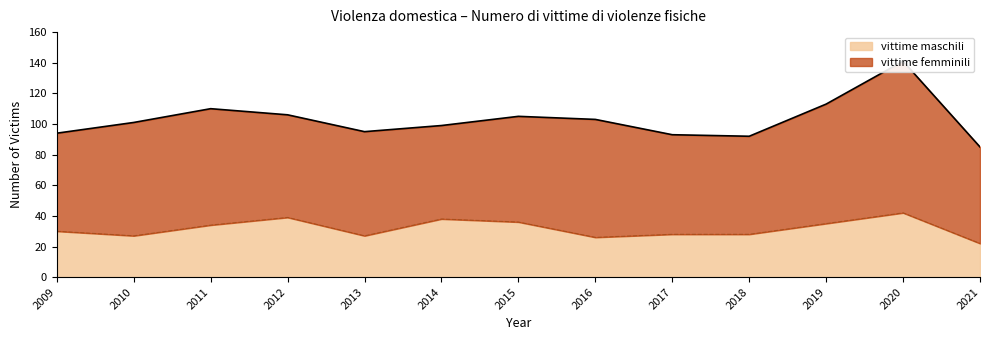

What is the sum of the values at 2010 and 2019?

62